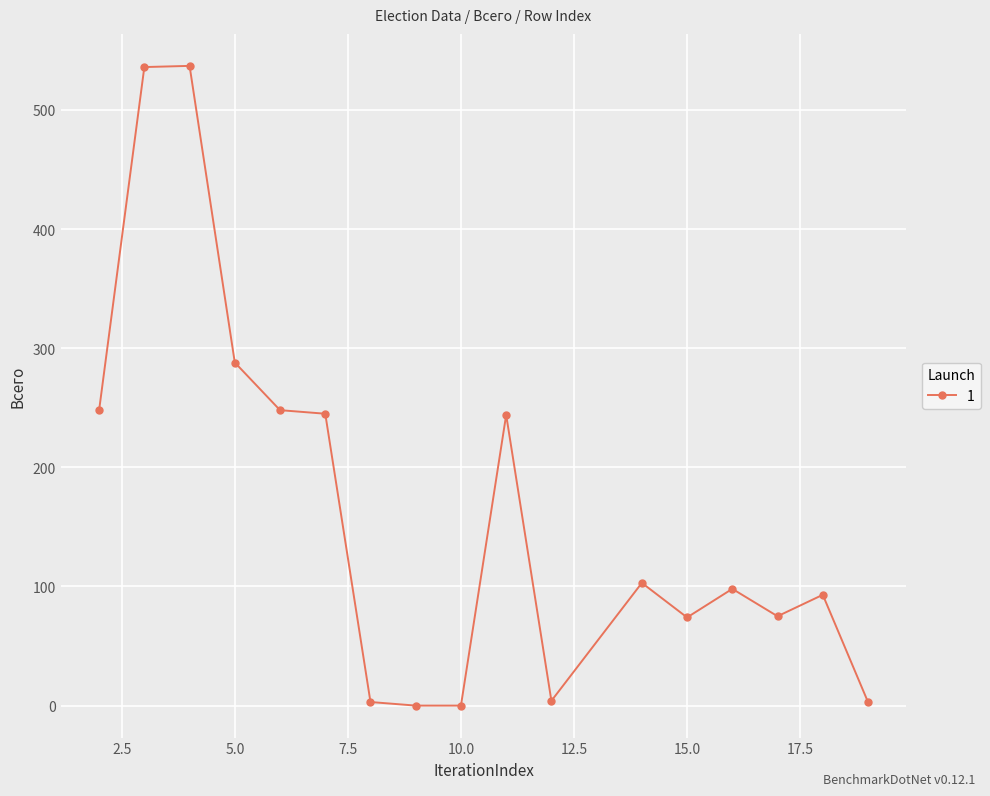

What is the maximum value shown in the chart?

537